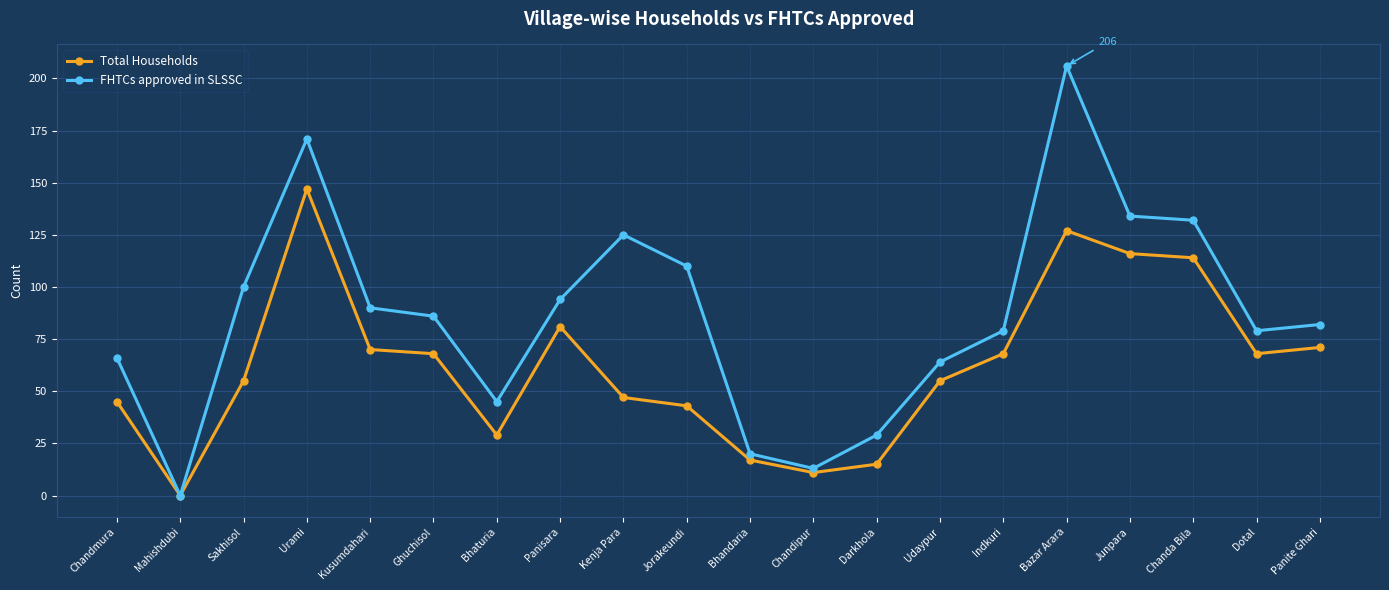

How many series are shown in this chart?

2